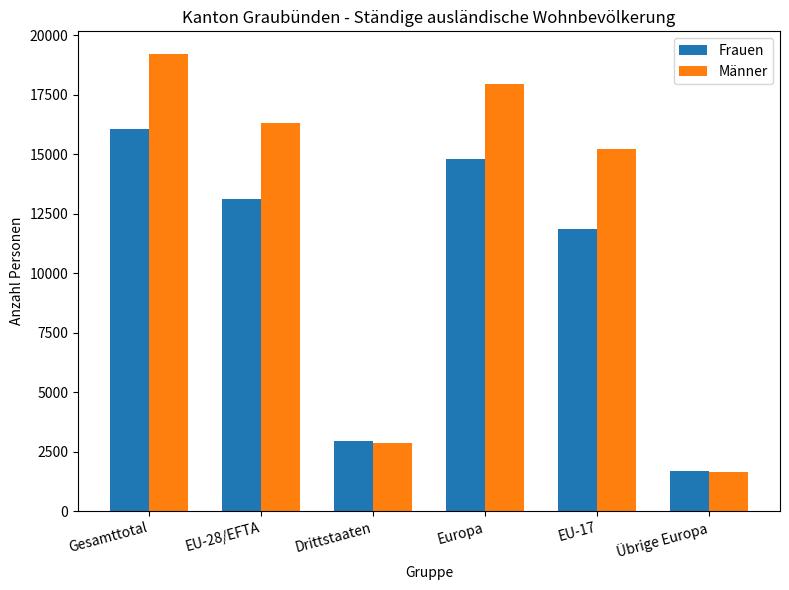

What is the label of the 1st bar from the left?

Gesamttotal